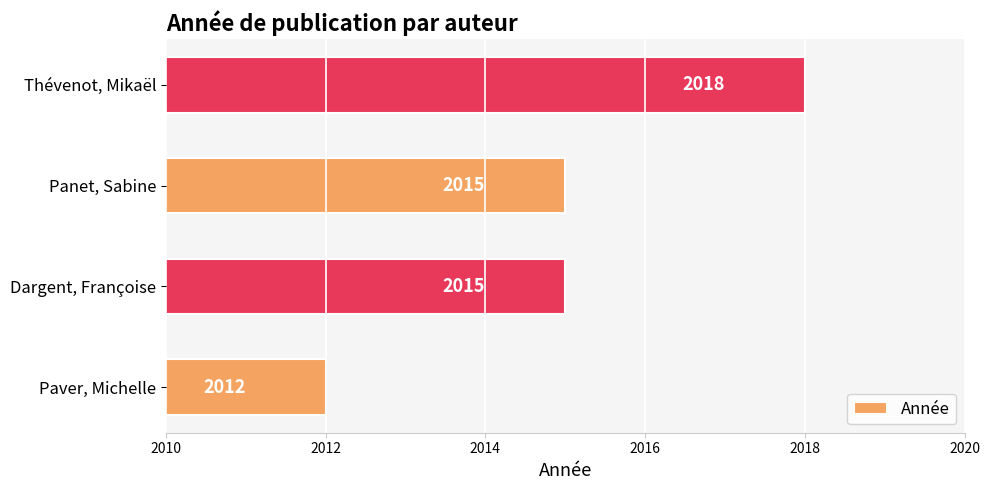

What is the average value?

2015